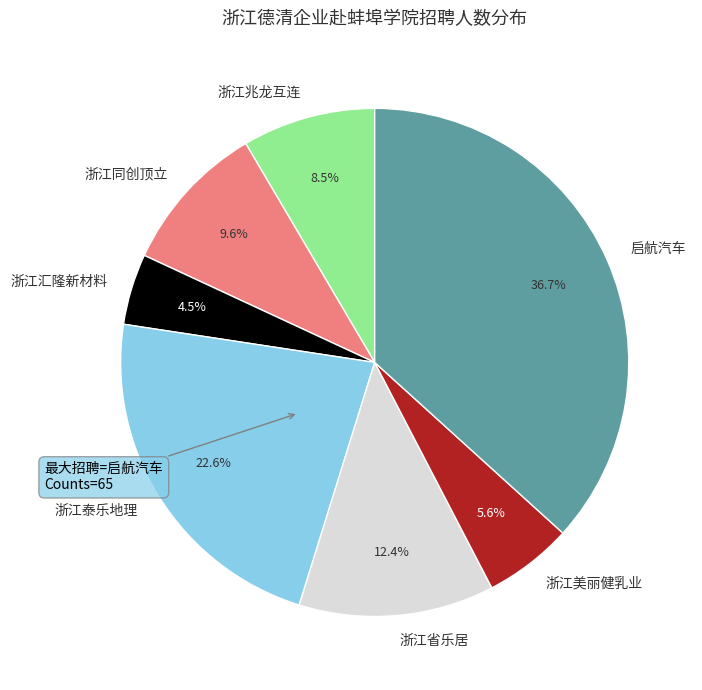

What percentage is NOT represented by 浙江美丽健乳业?

94.4%